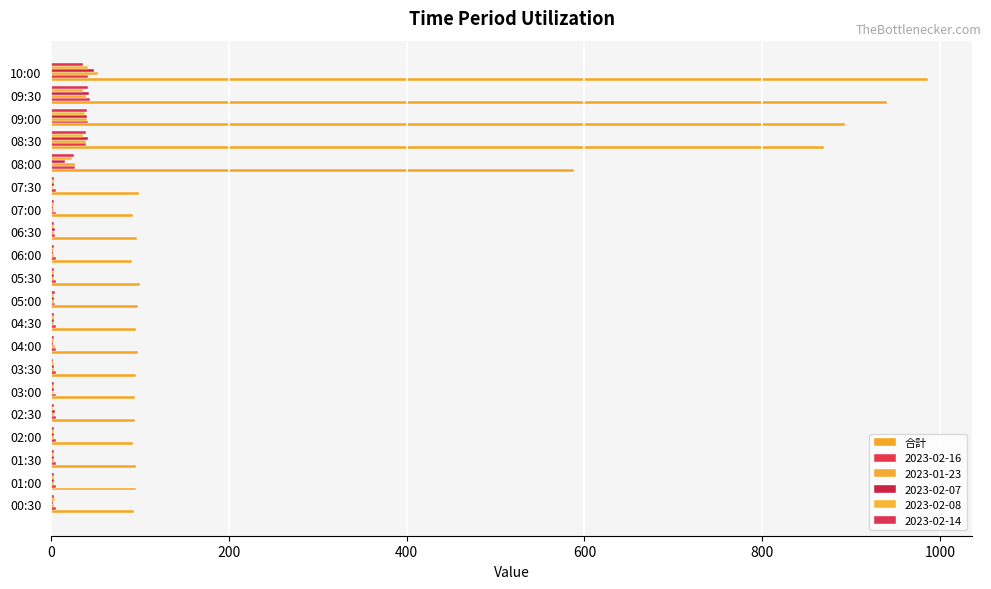

Reading right to left, what are all the values shown in this chart?

987	941	893	870	588	99	92	97	91	100	98	95	98	95	94	94	92	96	96	93